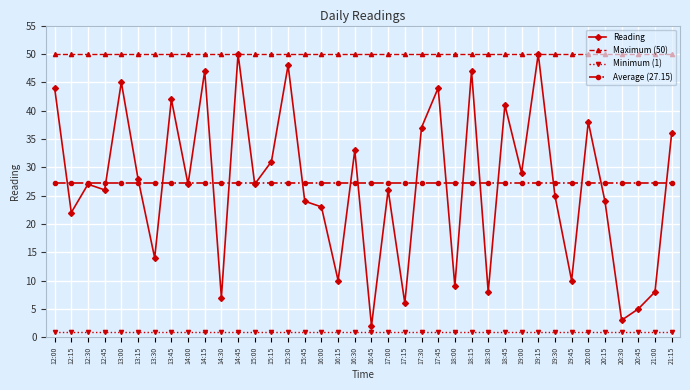

What are all the series names shown in the legend?

Reading, Maximum (50), Minimum (1), Average (27.15)